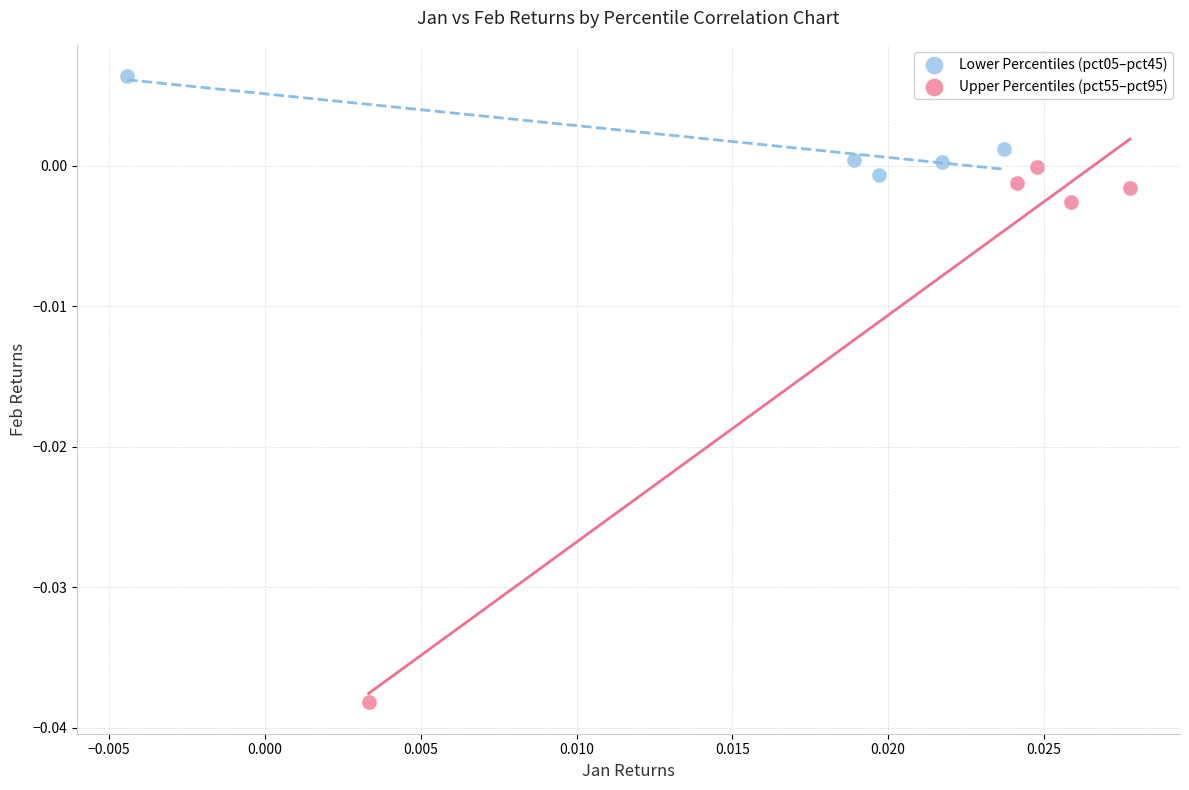

Which series reaches the minimum Y coordinate?

Upper Percentiles (pct55–pct95)